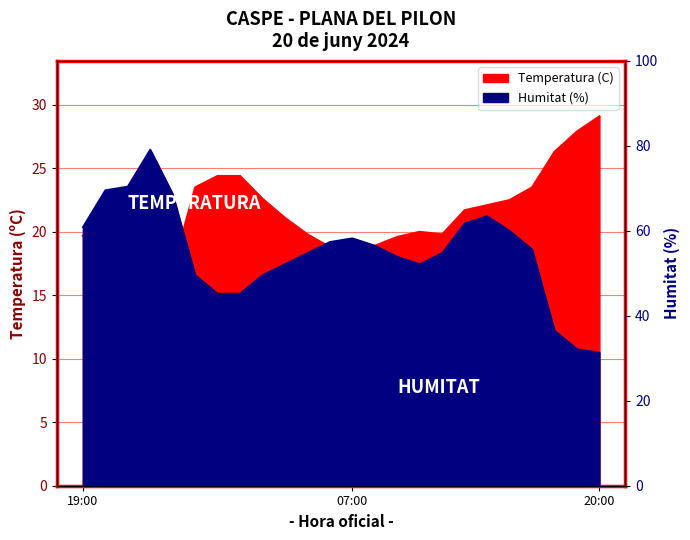

What is the average value of the Temperatura (C) series?

21.3